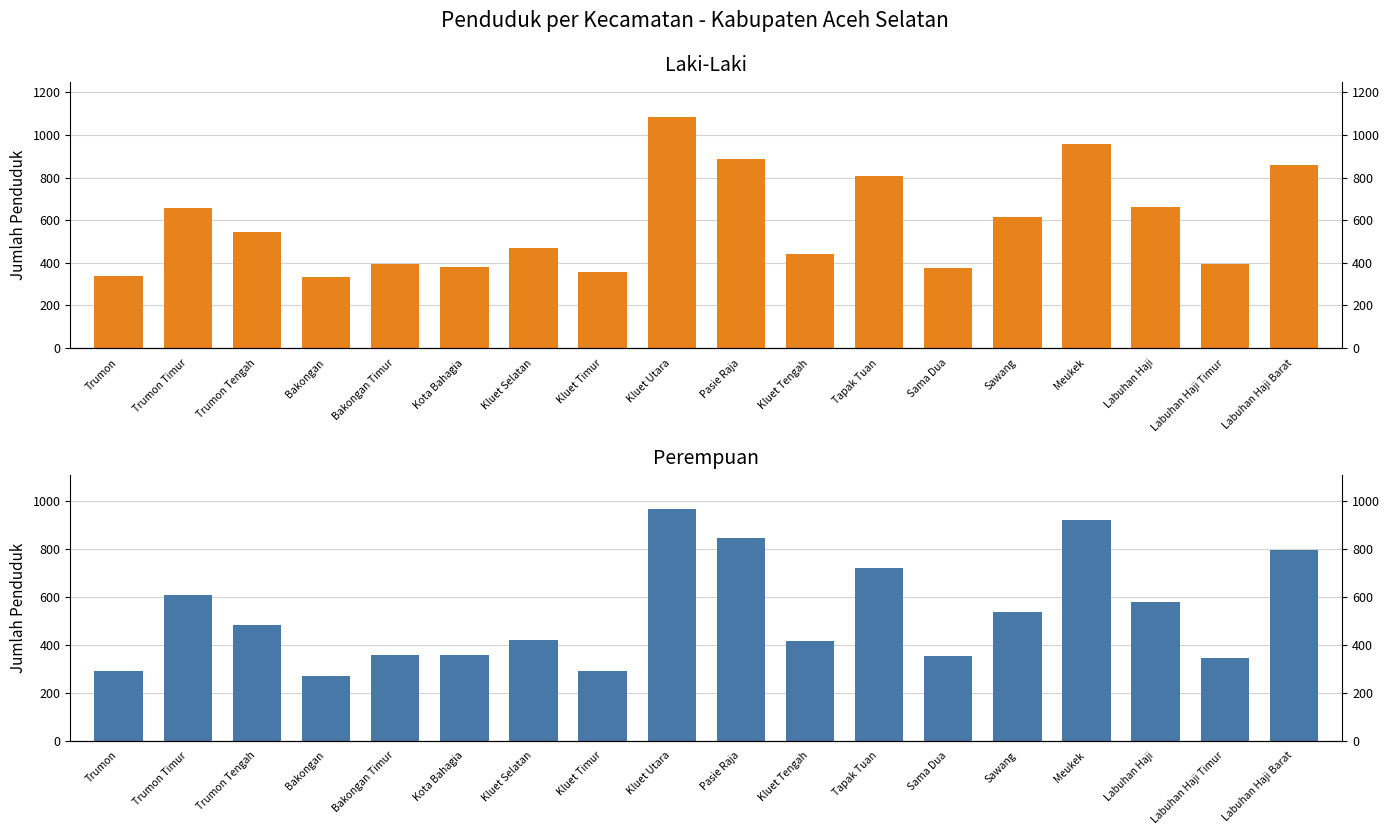

What is the total value across all series at Trumon Tengah?

1026